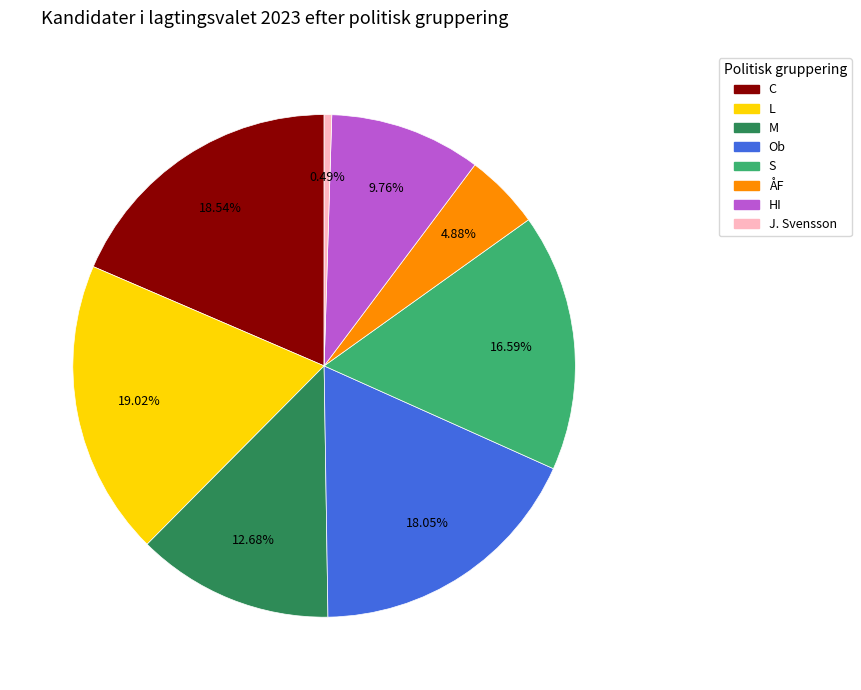

To the nearest percent, what percentage of the pie is M?

13%